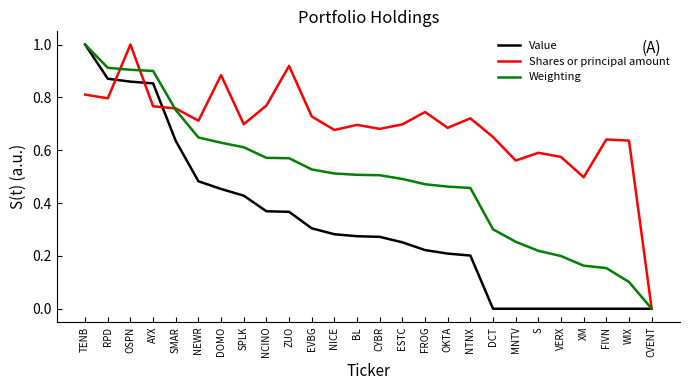

Between BL and S, which series saw the biggest shift?

Weighting